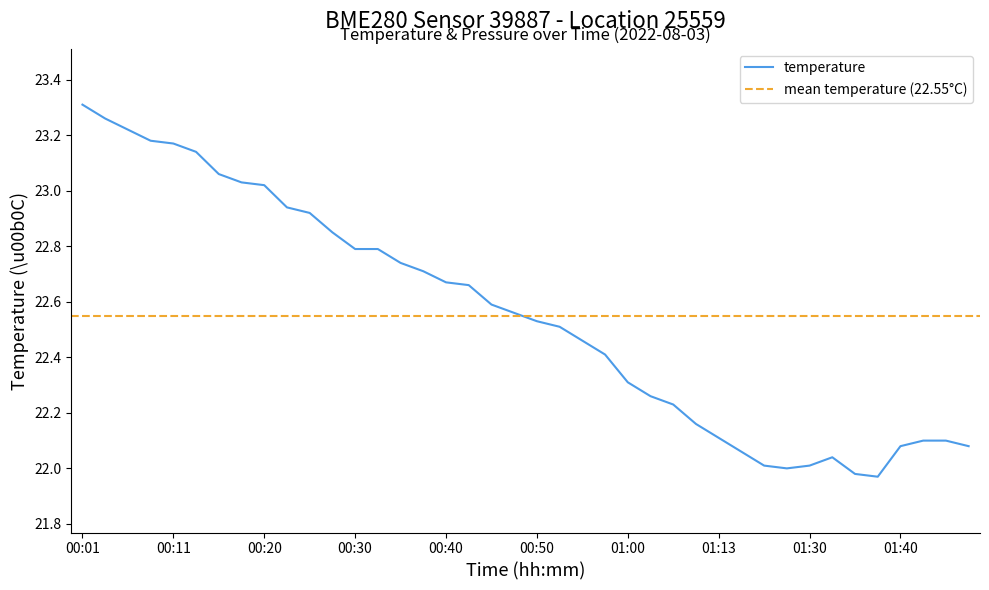

Where is the first local maximum?

01:33